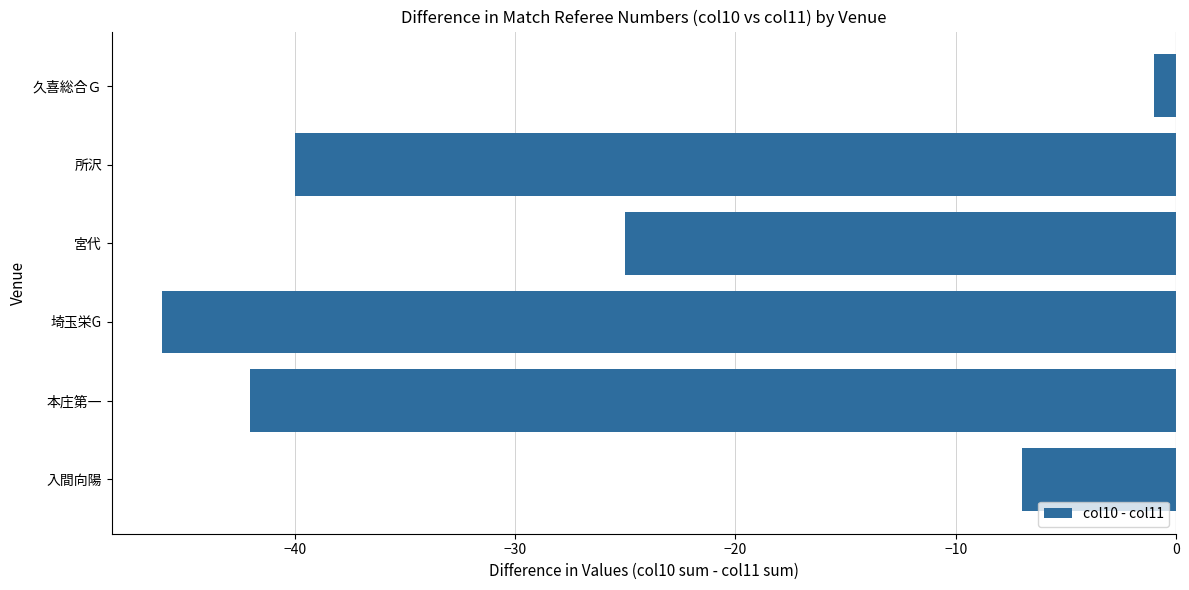

What is the change in value from 入間向陽 to 所沢?

-33